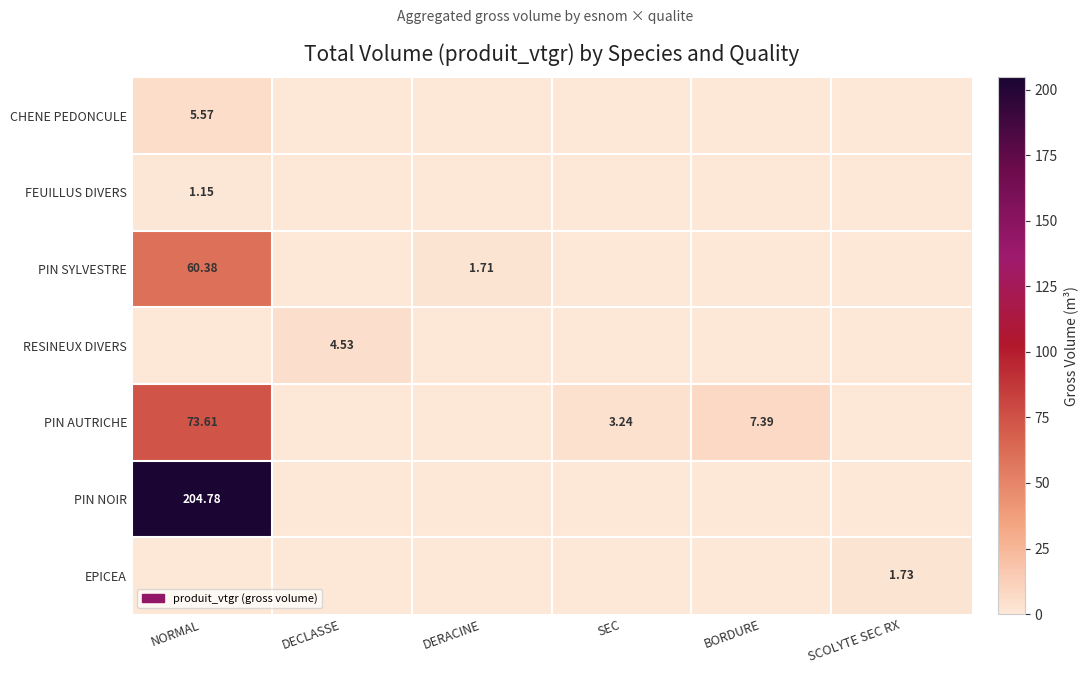

True or false: RESINEUX DIVERS has a value of 0.0 at BORDURE.

True